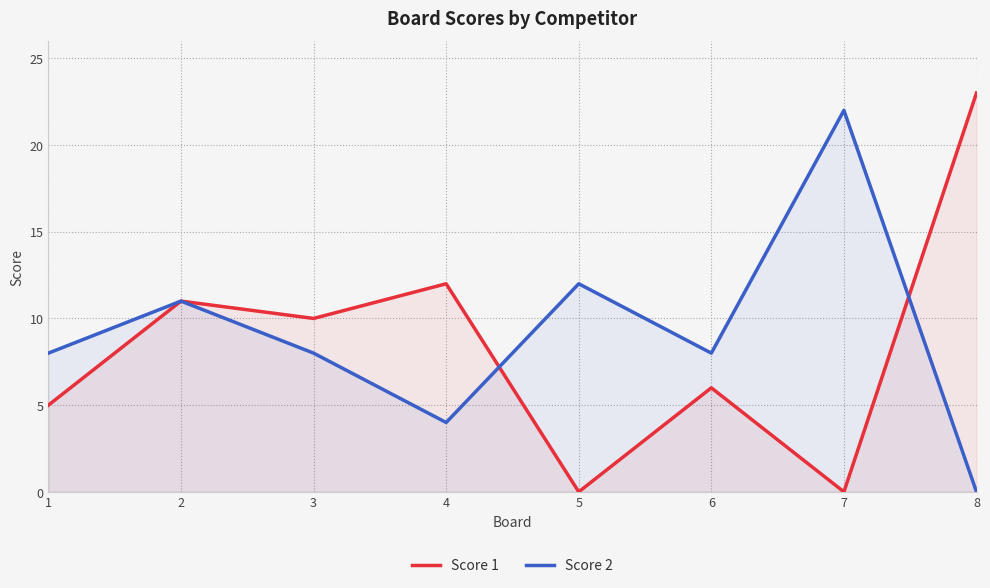

Does the chart display data point markers on the line(s)?

No